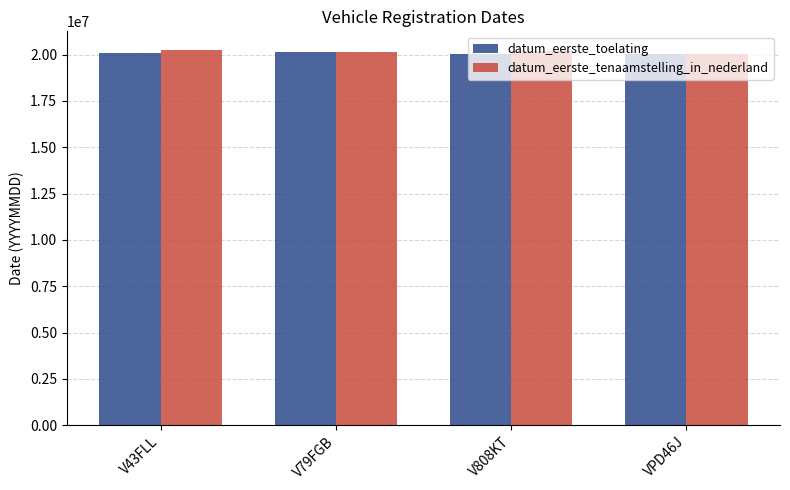

What is the average value of the datum_eerste_toelating series?

20067990